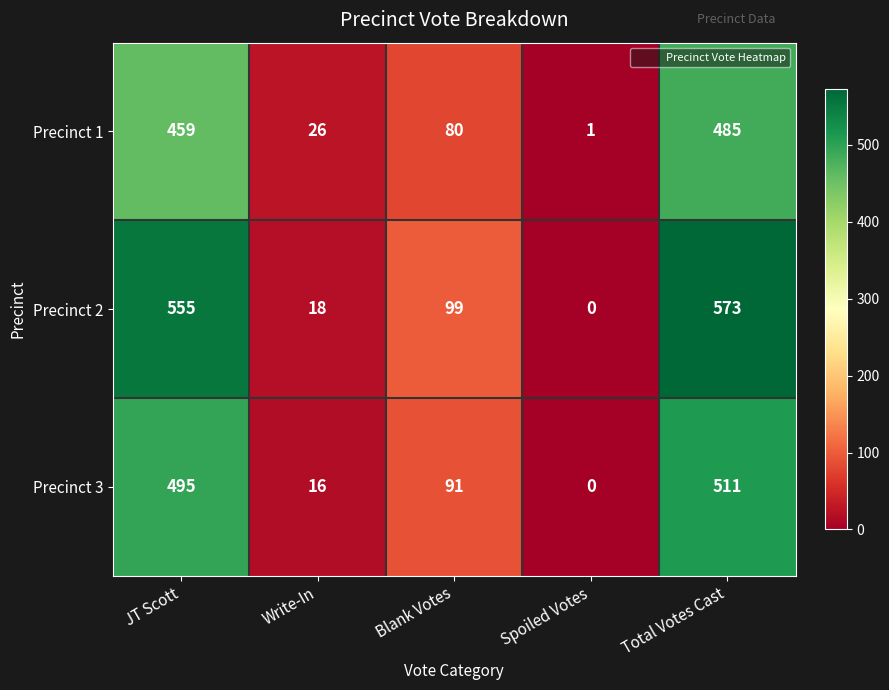

Rank the series by their average value, from lowest to highest.

Precinct 1, Precinct 3, Precinct 2